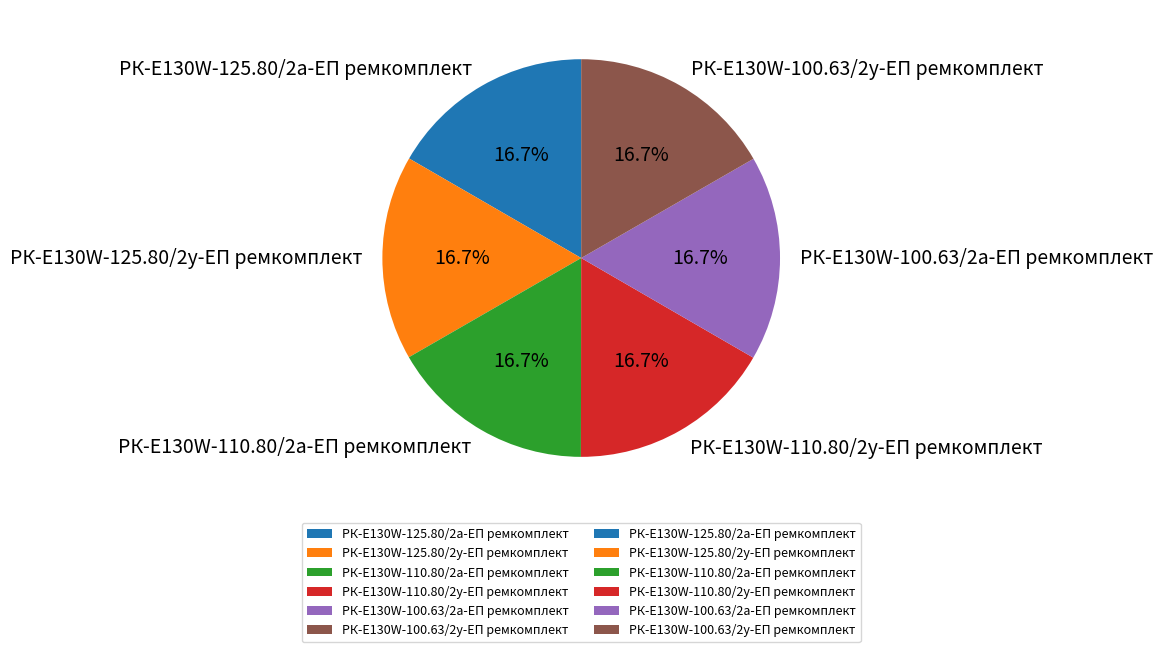

Is the sum of РК-E130W-125.80/2а-ЕП ремкомплект and РК-E130W-110.80/2у-ЕП ремкомплект greater than half?

No